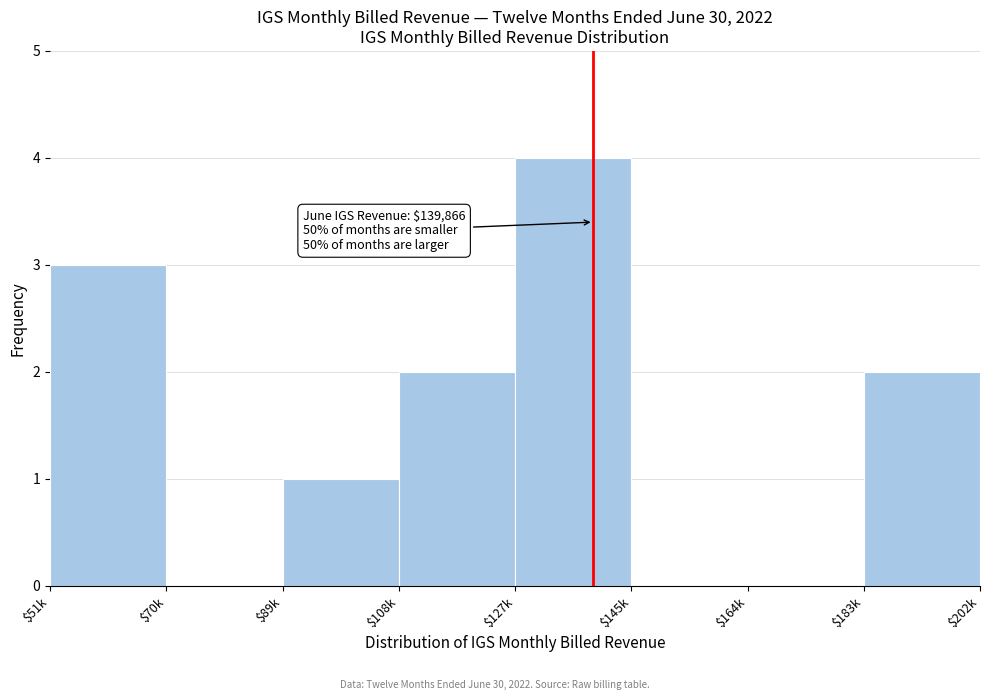

True or false: the data shows 0 at $183k.

True